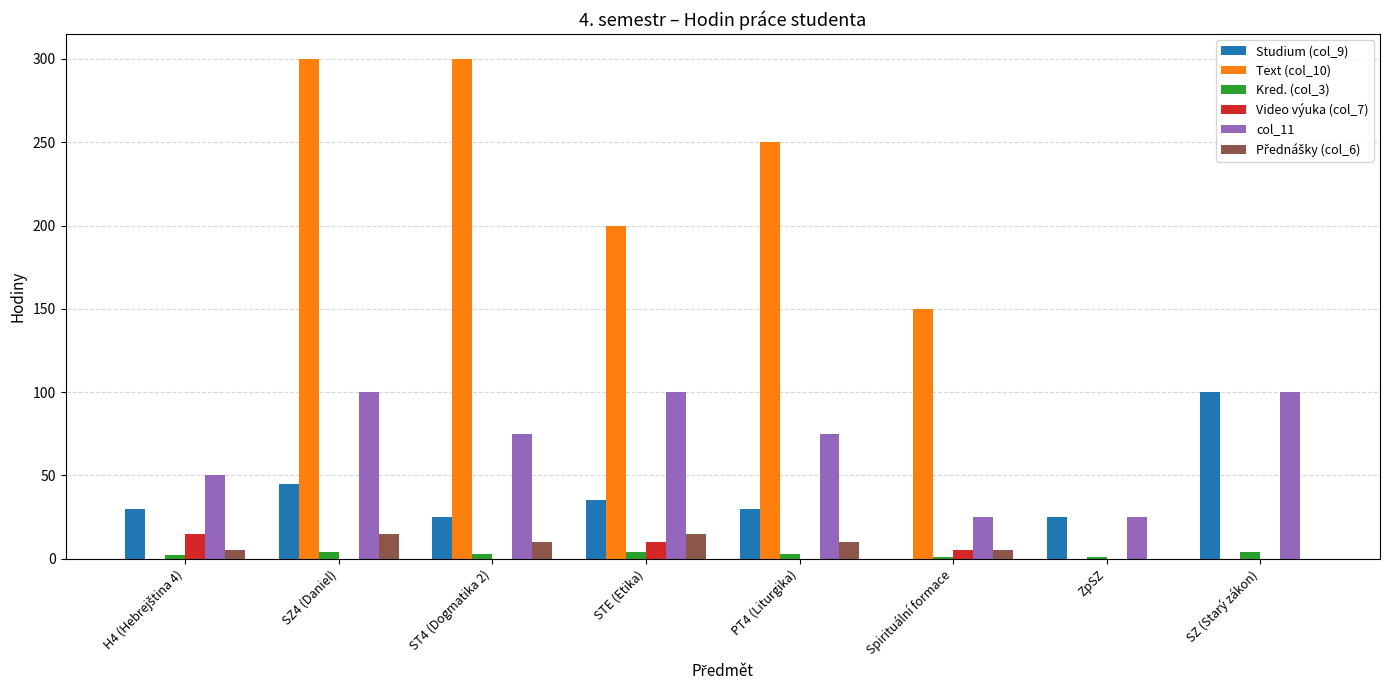

Is it true that Studium (col_9) equals 100 at SZ (Starý zákon)?

True